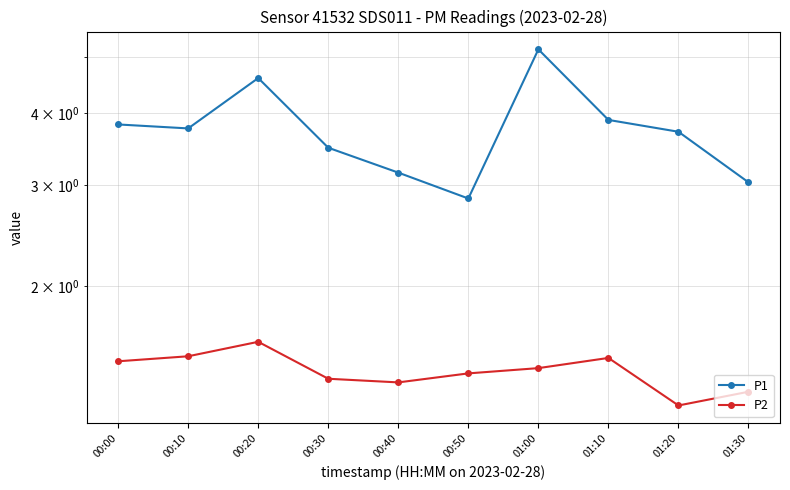

Reading right to left, extract all data points from this chart.

P1: 01:30=3.0	01:20=3.7	01:10=3.9	01:00=5.2	00:50=2.8	00:40=3.1	00:30=3.5	00:20=4.6	00:10=3.8	00:00=3.8
P2: 01:30=1.3	01:20=1.2	01:10=1.5	01:00=1.4	00:50=1.4	00:40=1.4	00:30=1.4	00:20=1.6	00:10=1.5	00:00=1.5